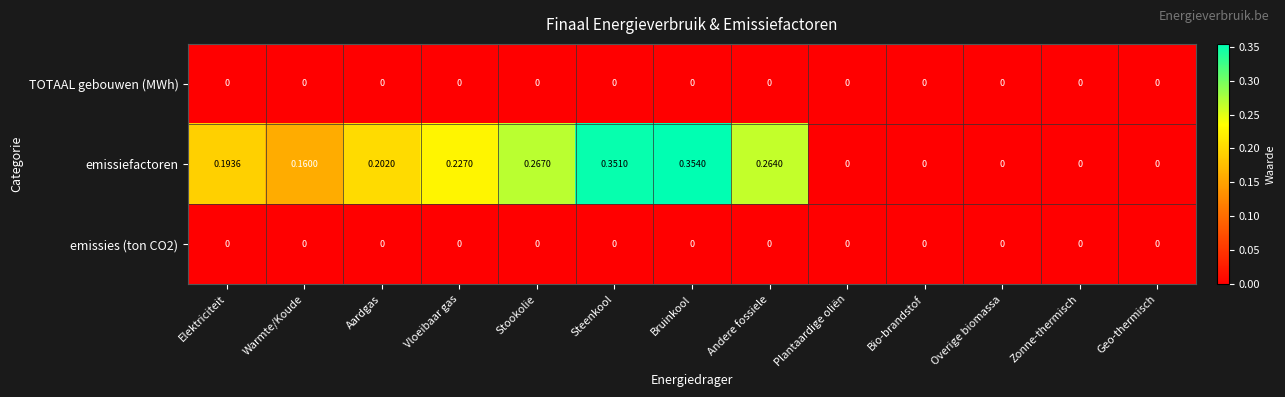

Which series has the largest range (max minus min)?

emissiefactoren